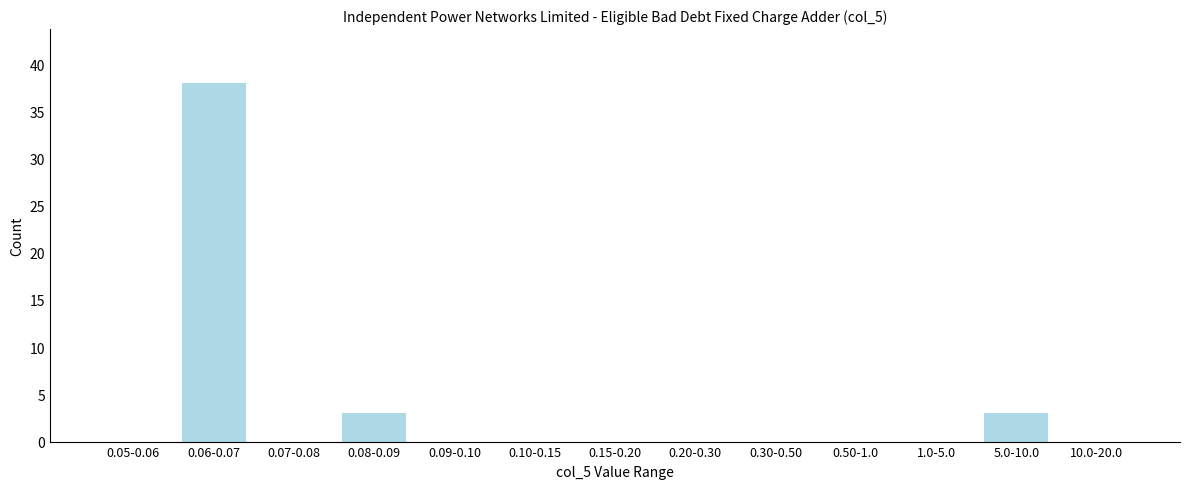

Reading right to left, extract all data points from this chart.

10.0-20.0=0	5.0-10.0=3	1.0-5.0=0	0.50-1.0=0	0.30-0.50=0	0.20-0.30=0	0.15-0.20=0	0.10-0.15=0	0.09-0.10=0	0.08-0.09=3	0.07-0.08=0	0.06-0.07=38	0.05-0.06=0